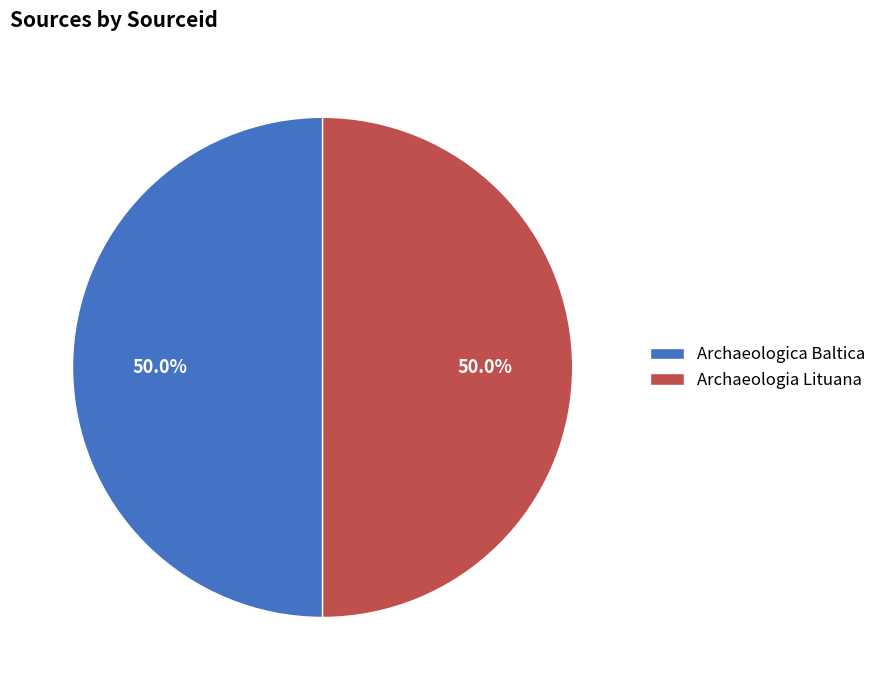

What is the total percentage of Archaeologica Baltica and Archaeologia Lituana?

100.0%